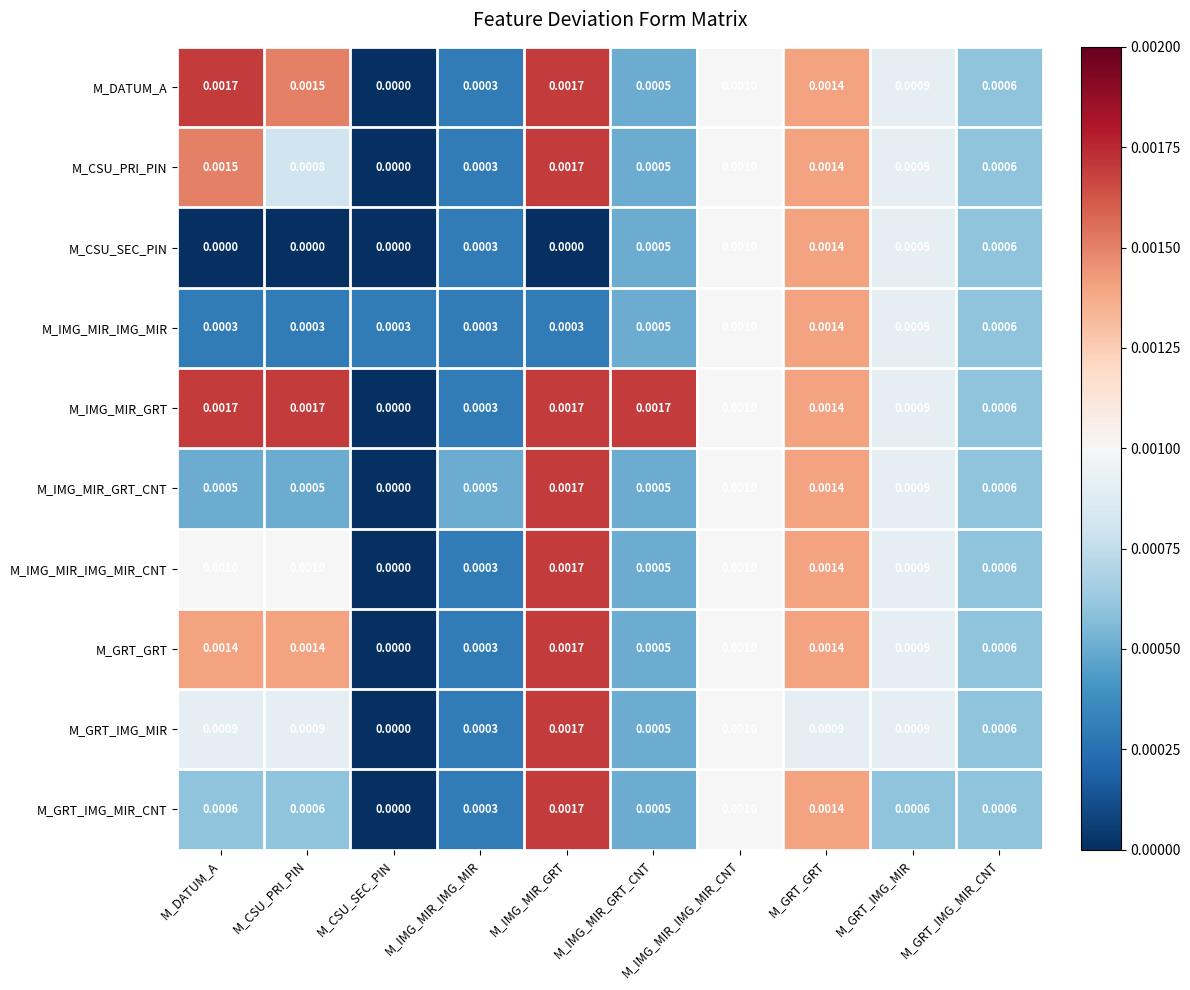

Which series has the largest total across all categories?

M_IMG_MIR_GRT